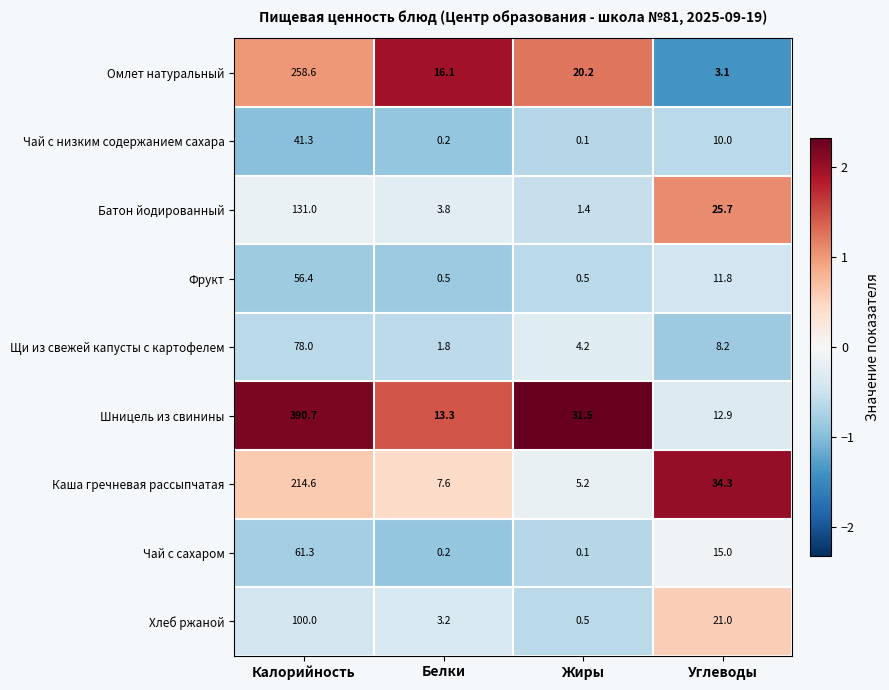

What is the sum of the Фрукт values at Калорийность and Углеводы?

68.2